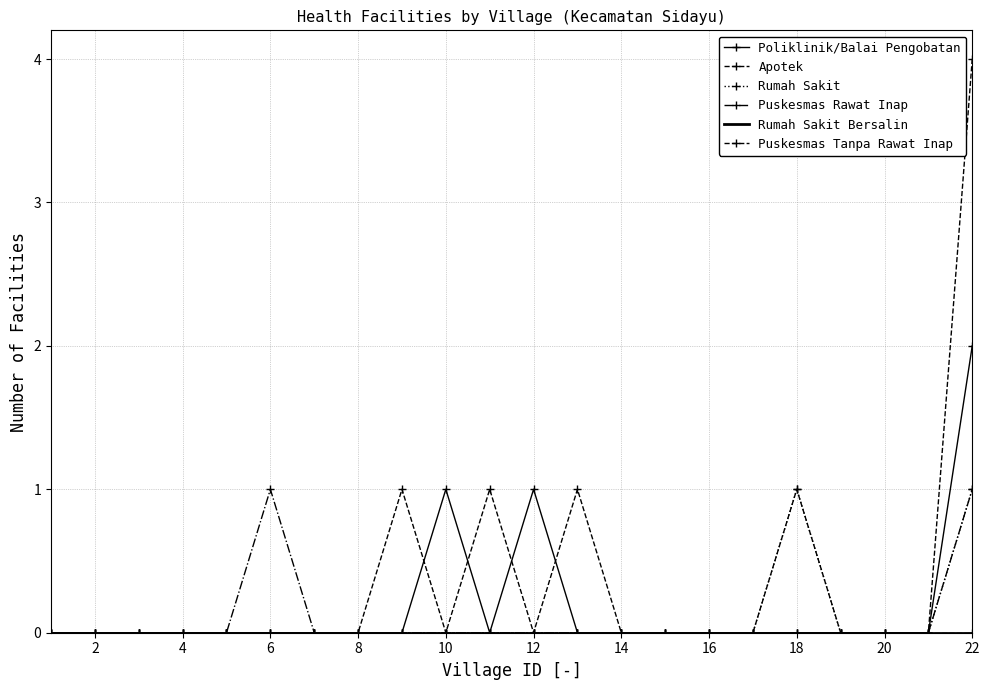

Does the chart have visible grid lines?

Yes